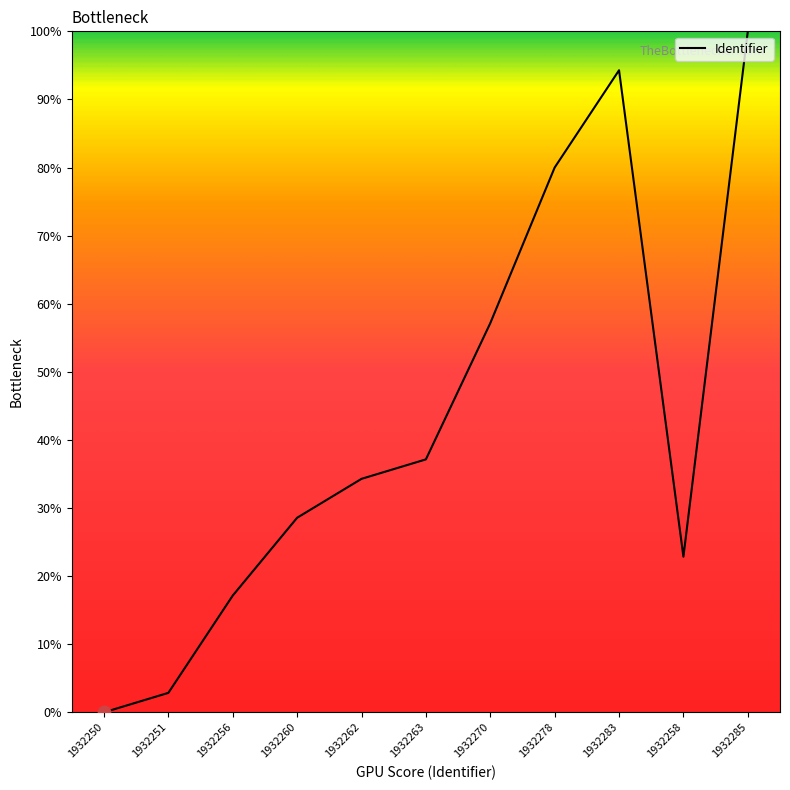

Which has a higher value, 1932270 or 1932250?

1932270